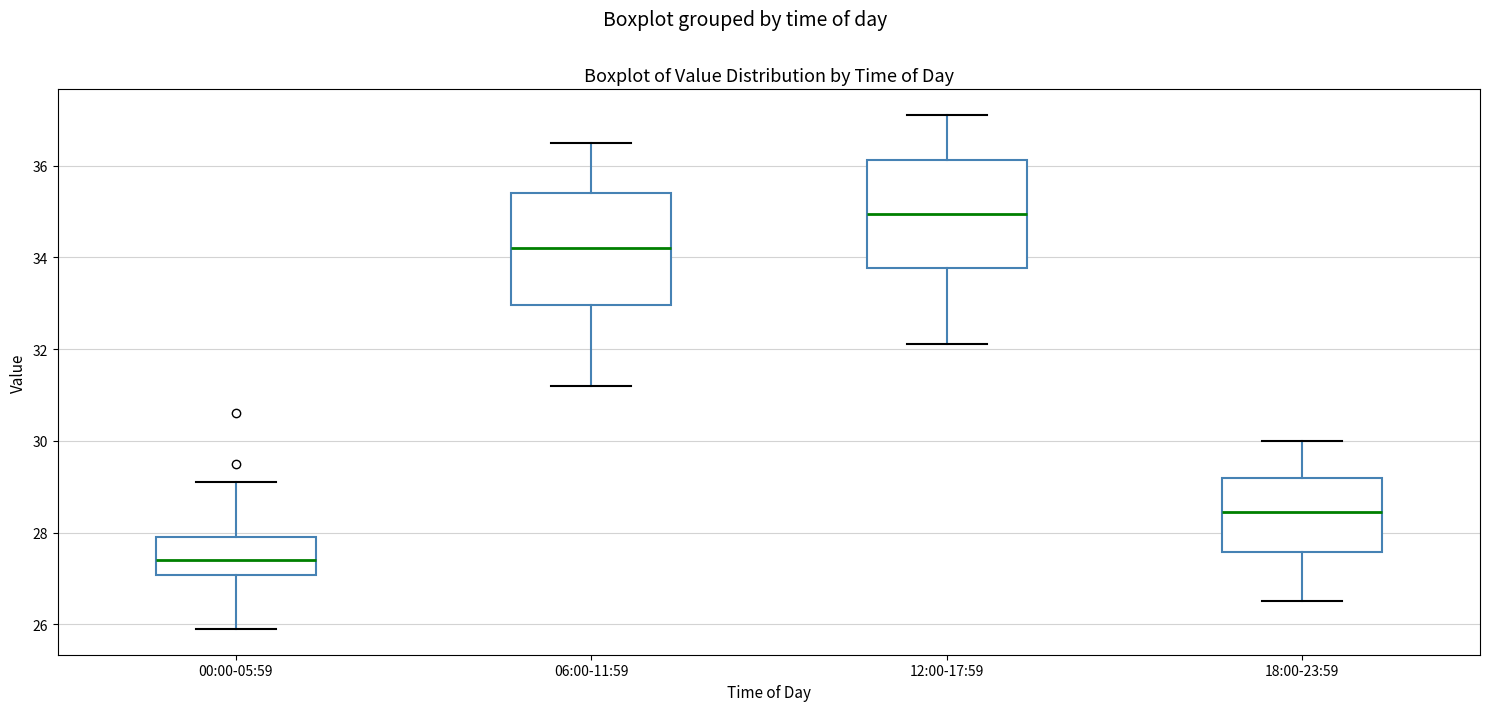

Which box's median line is the highest?

12:00-17:59